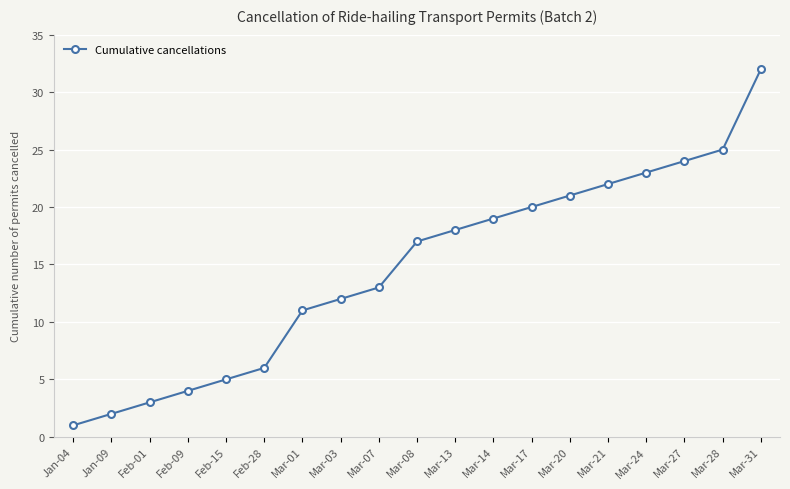

What is the greatest value displayed?

32